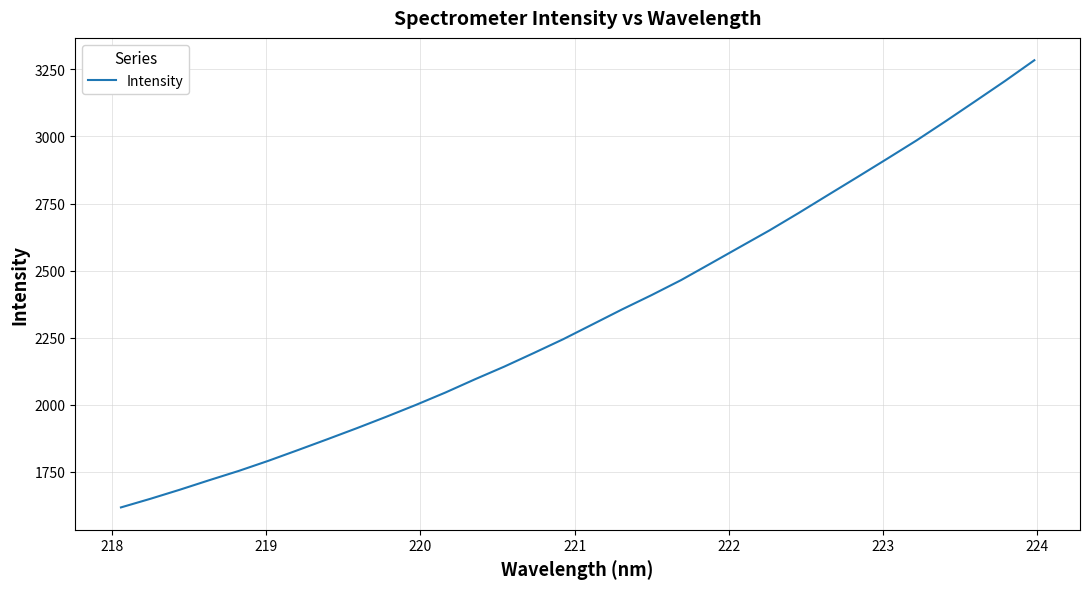

What is the smallest value displayed?

1617.5